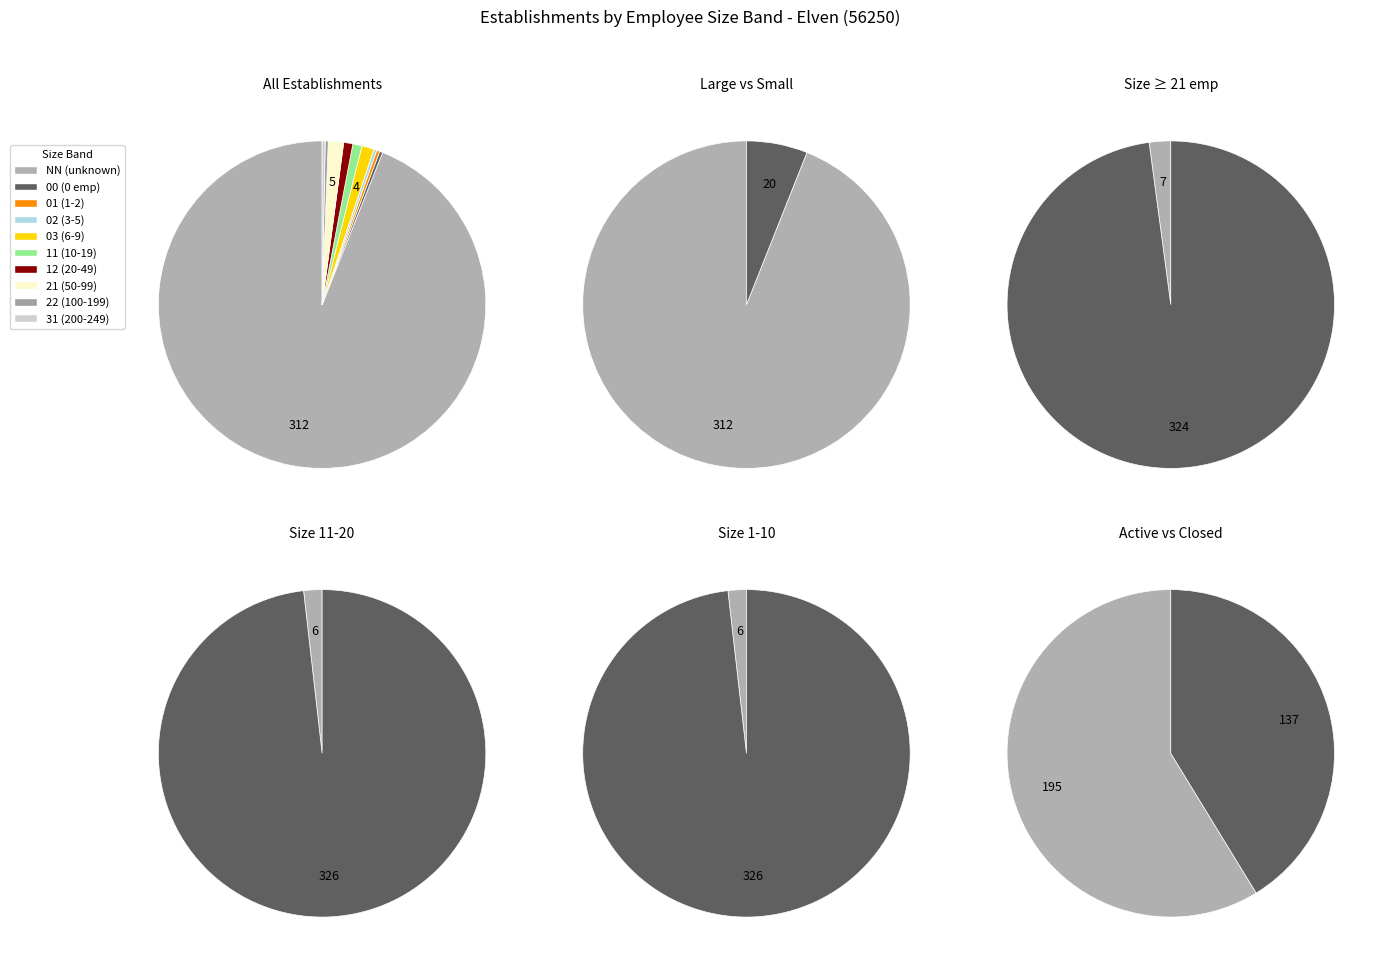

What is the total percentage of 03 and 11?

2.1%